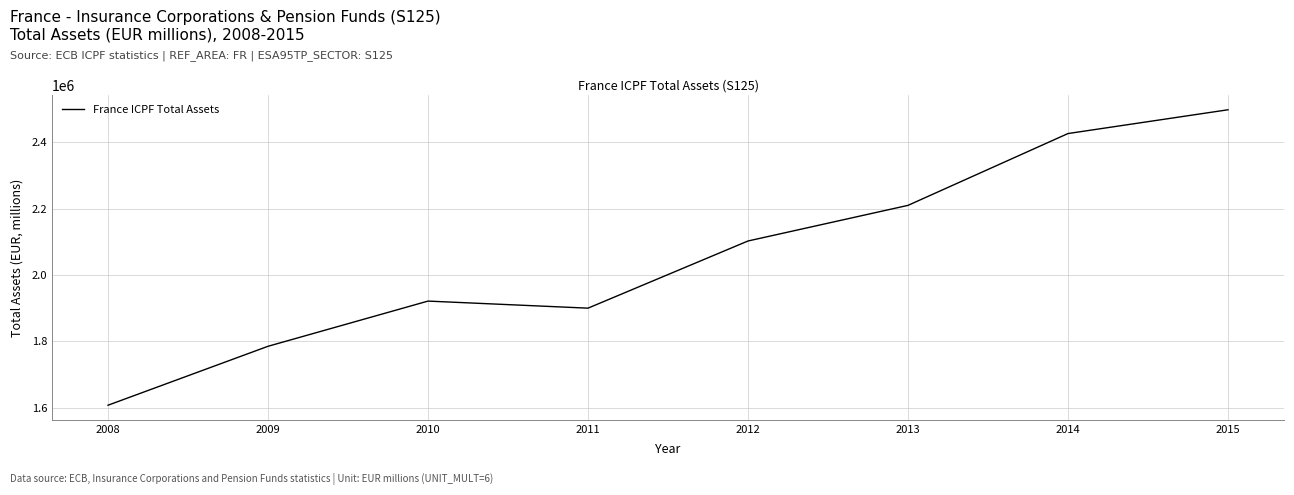

Rank the categories by value from lowest to highest.

2008, 2009, 2011, 2010, 2012, 2013, 2014, 2015